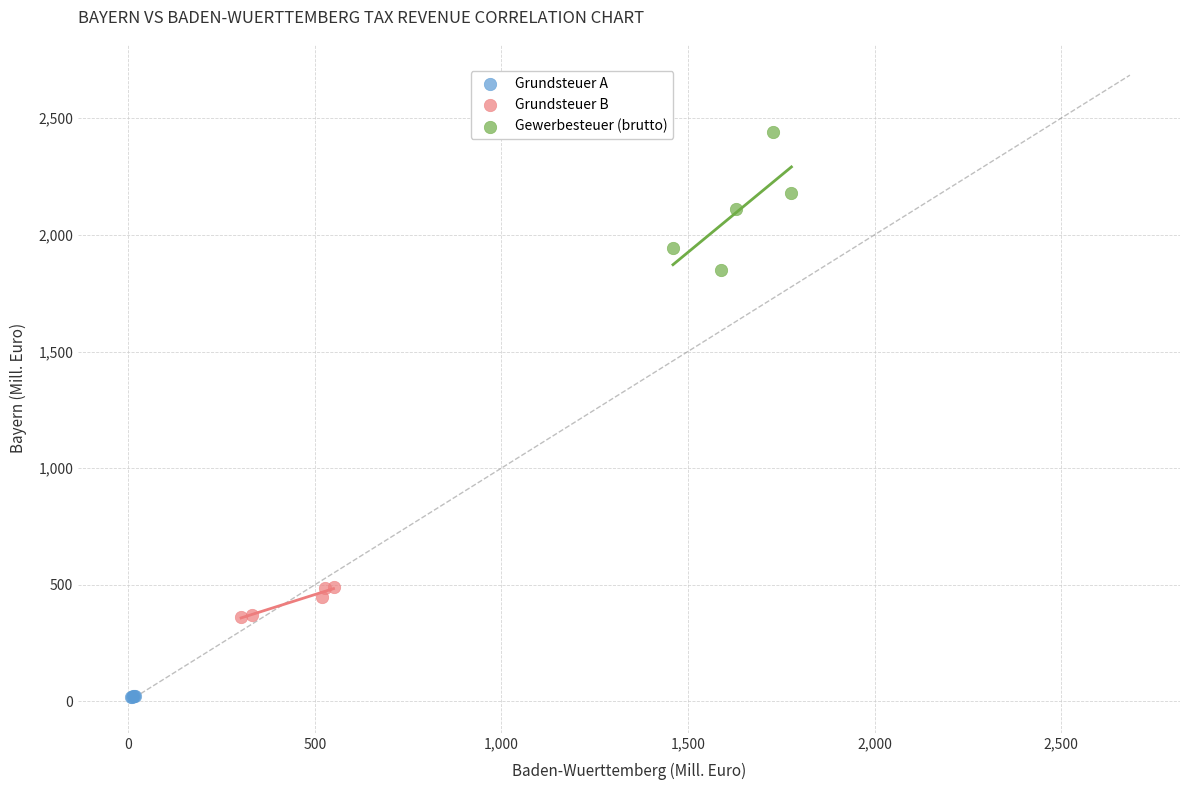

What are all the series names shown in the legend?

Grundsteuer A, Grundsteuer B, Gewerbesteuer (brutto)